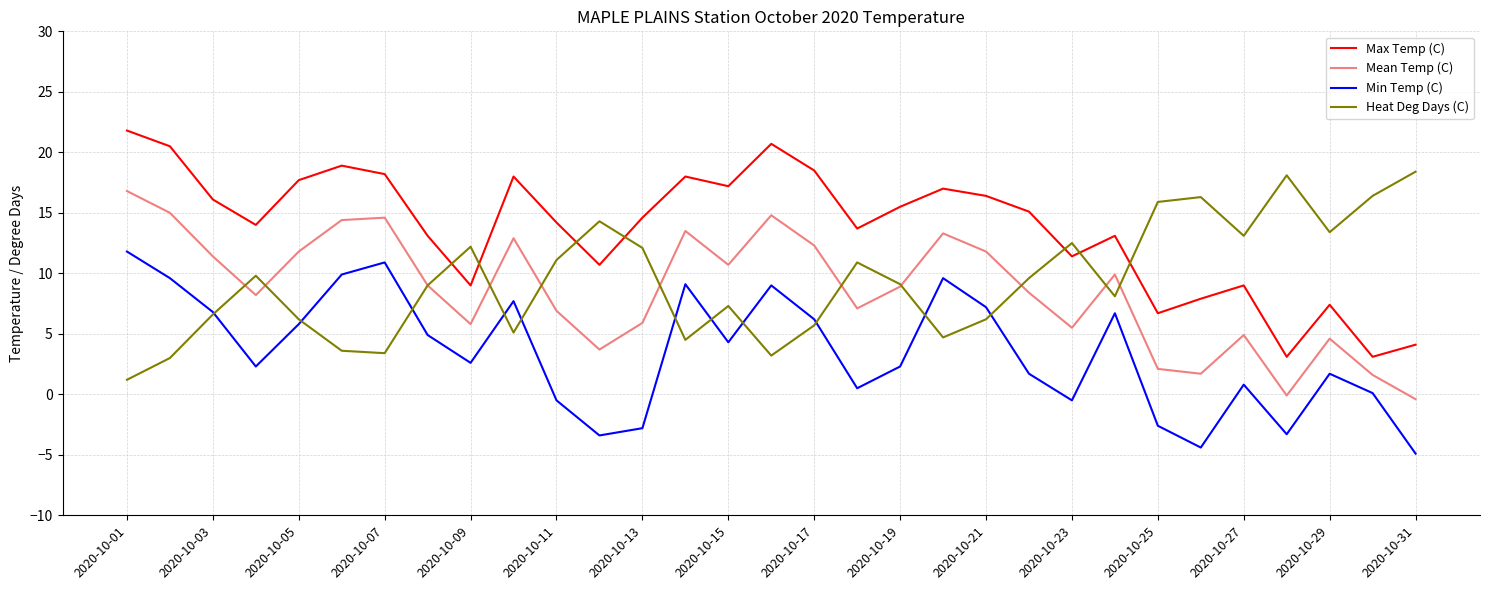

What is the lowest value of the Heat Deg Days (C) series?

1.2